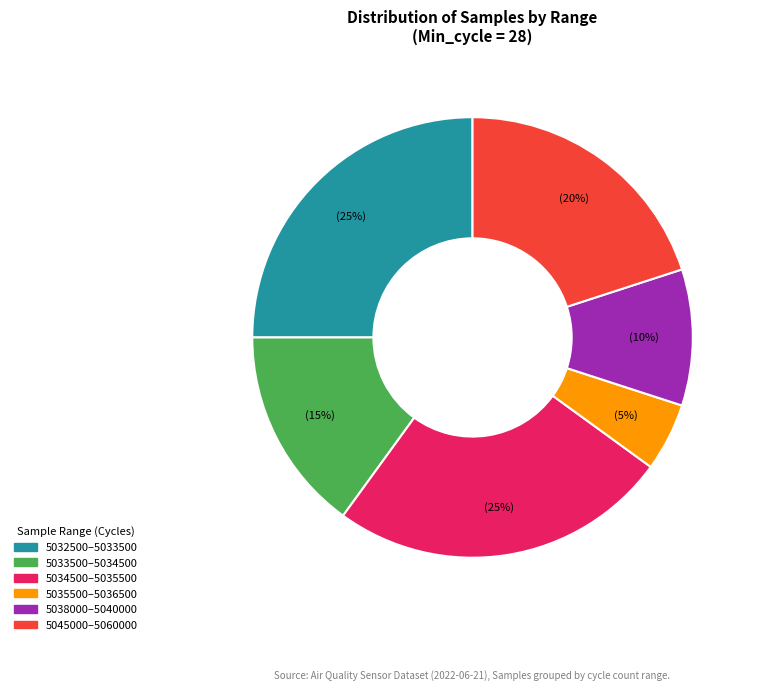

Which slice is the smallest?

5035500–5036500